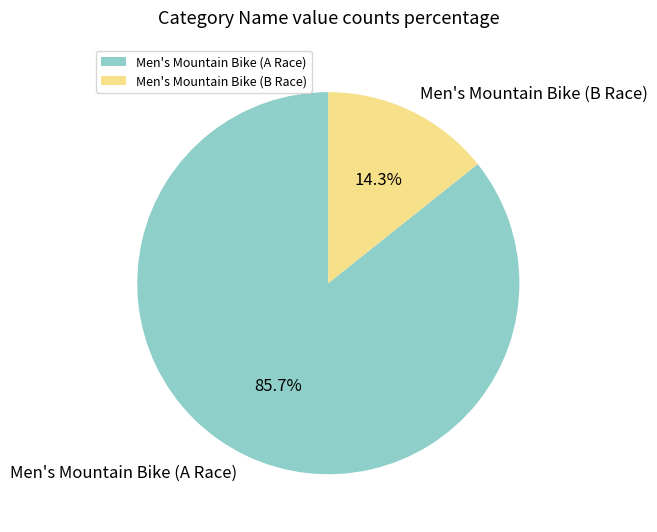

To the nearest percent, what is the average slice percentage?

50%